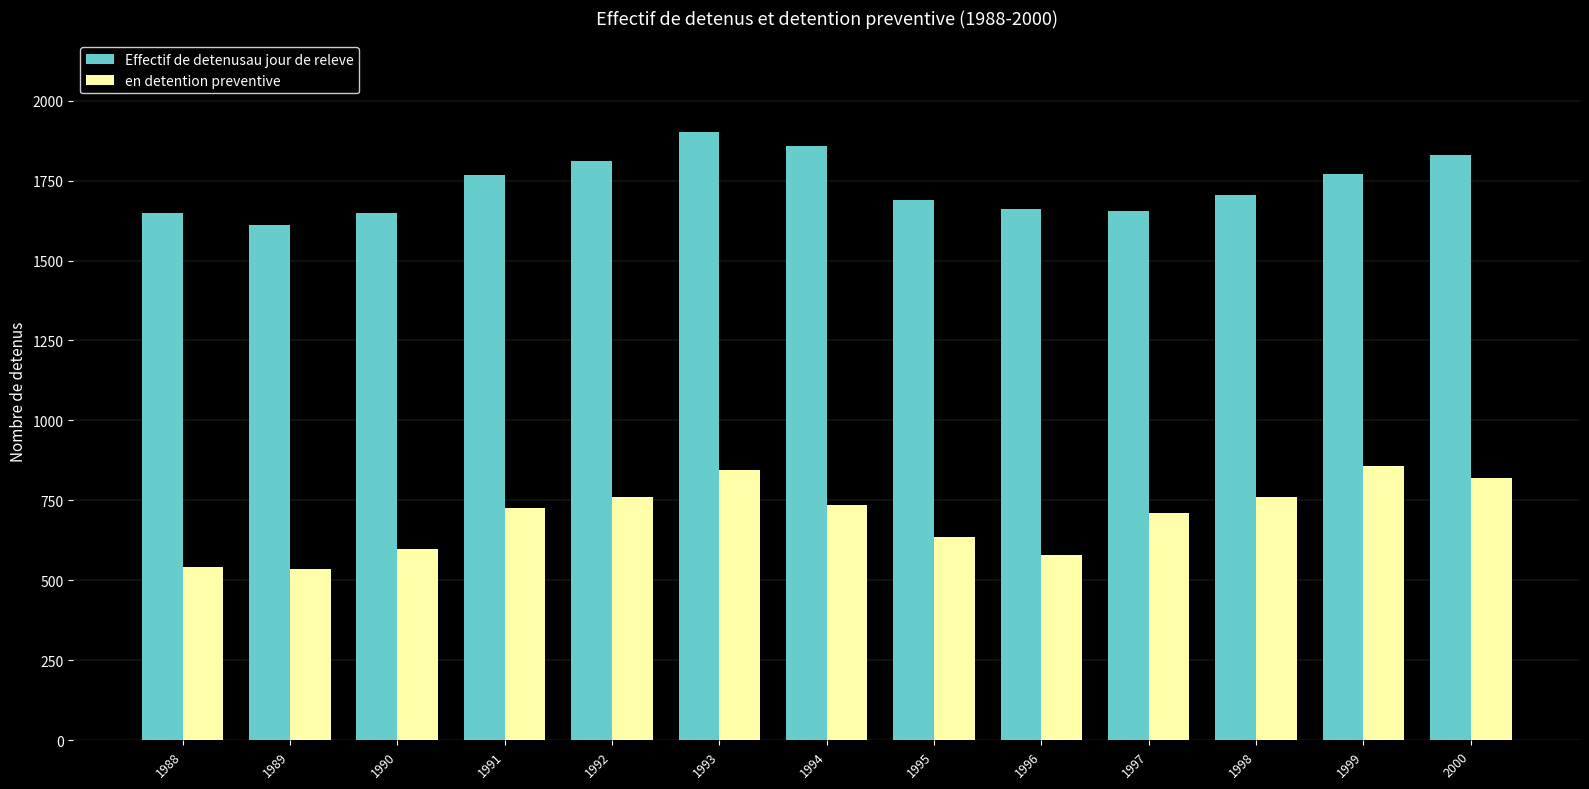

How many categories are shown in the chart?

13